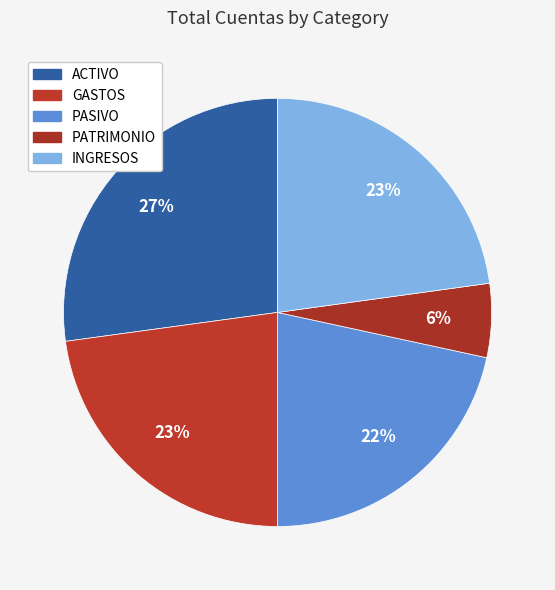

Count the number of slices in the pie.

5